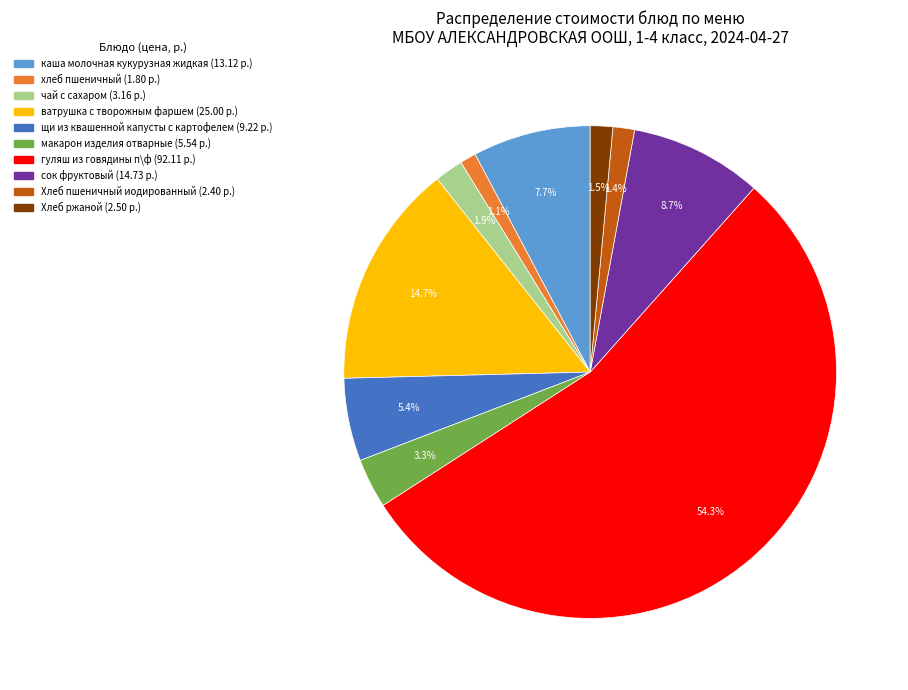

Between хлеб пшеничный and сок фруктовый, which is larger?

сок фруктовый